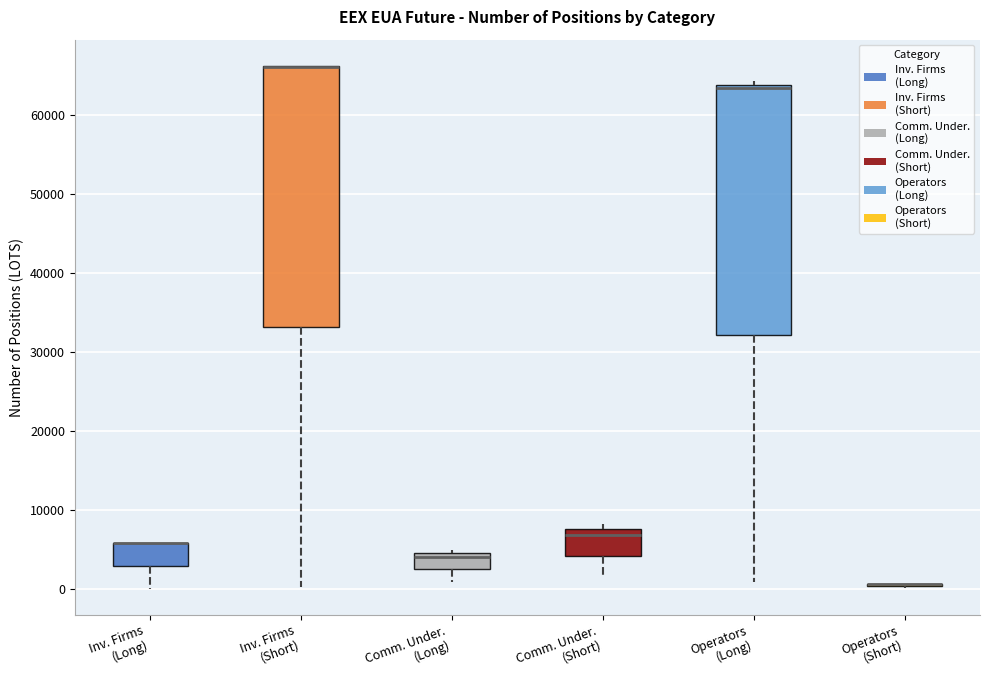

Reading left to right, transcribe this box plot: for each box, give where its median line is, the range the box spans, and where its two whiskers end, as read against the y-axis. The values are not printed on the chart, so give them approximately, as read against the axis.

Inv. Firms (Long): median 6000 (drawn on the box's upper edge), box 3000 to 6000, whiskers 0 to 6000
Inv. Firms (Short): median 66000 (drawn on the box's upper edge), box 33000 to 66000, whiskers 0 to 66000
Comm. Under. (Long): median 4000, box 2000 to 5000, whiskers 1000 to 5000 (just above the box's upper edge)
Comm. Under. (Short): median 7000, box 4000 to 8000, whiskers 1000 to 8000 (just above the box's upper edge)
Operators (Long): median 63000, box 32000 to 64000, whiskers 1000 to 64000 (just above the box's upper edge)
Operators (Short): box collapsed to a line at 1000, whiskers 0 to 1000